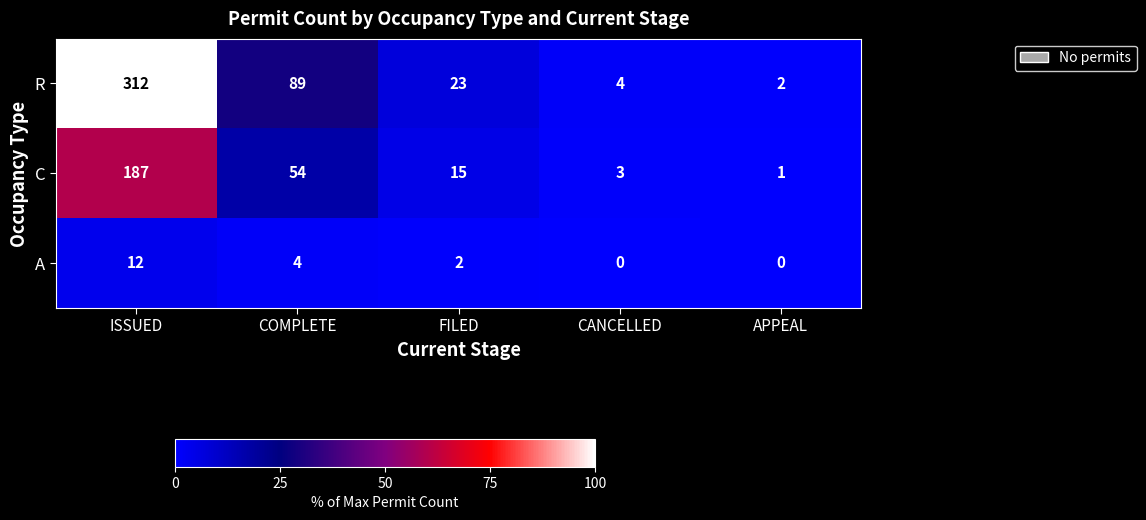

Reading right to left, what are all the values shown in this chart?

R: APPEAL=2	CANCELLED=4	FILED=23	COMPLETE=89	ISSUED=312
C: APPEAL=1	CANCELLED=3	FILED=15	COMPLETE=54	ISSUED=187
A: APPEAL=0	CANCELLED=0	FILED=2	COMPLETE=4	ISSUED=12